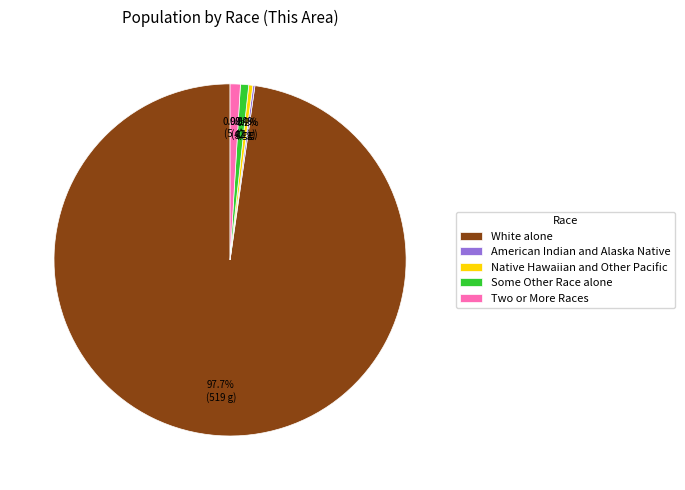

How much of the chart is everything except Some Other Race alone?

99.2%